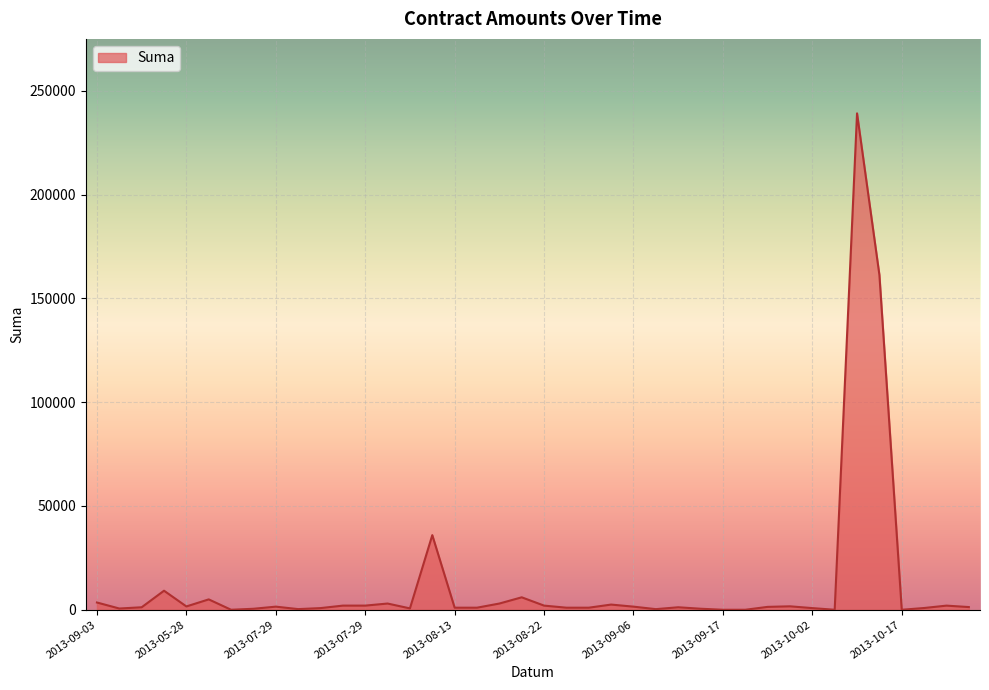

What is the greatest value displayed?

239140.3